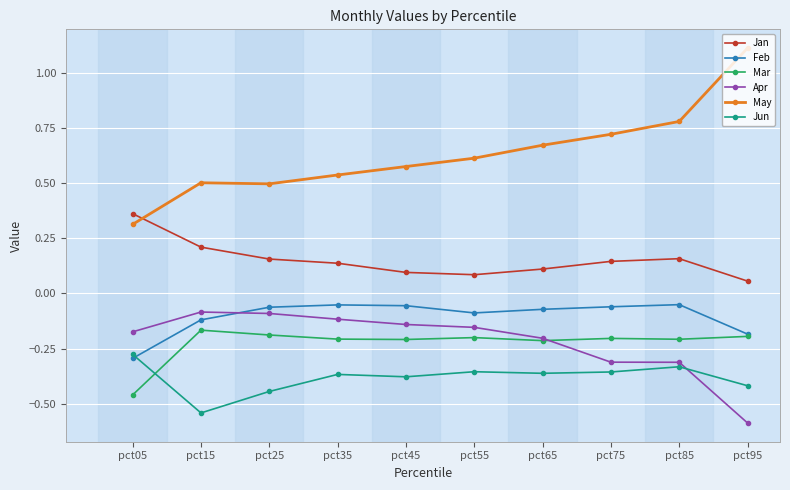

Rank the series at pct75 from lowest to highest value.

Jun, Apr, Mar, Feb, Jan, May